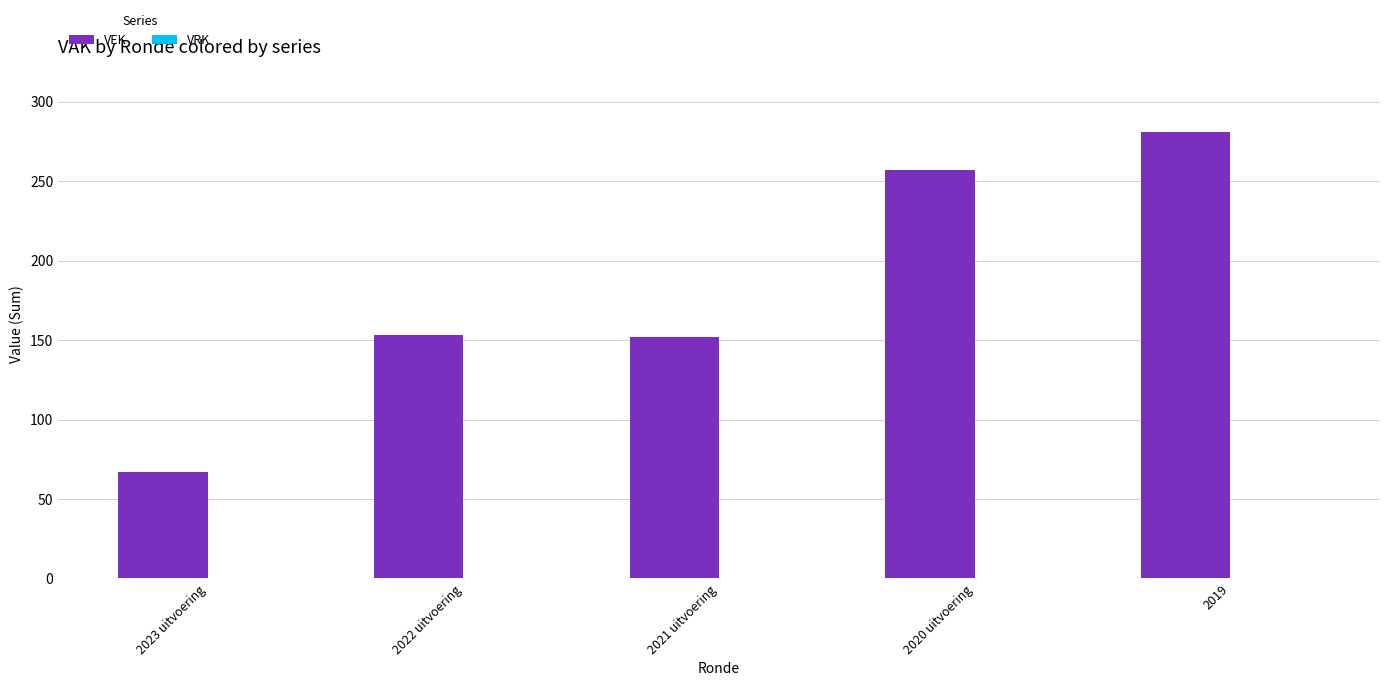

What is the average value?

182